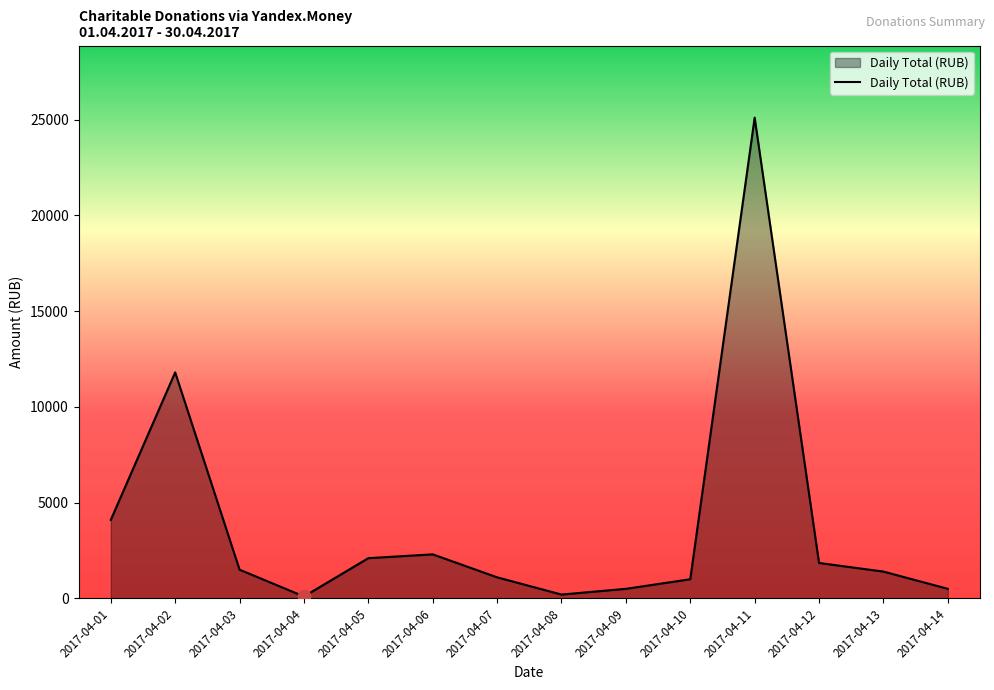

Approximately how many times larger is the value at 2017-04-04 compared to 2017-04-07?

0.1